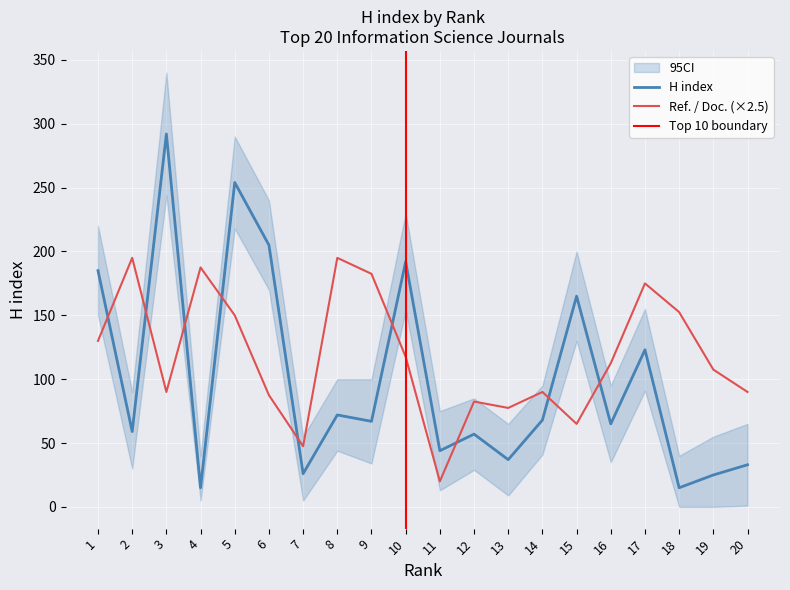

True or false: H index has a value of 15.0 at 18.

True